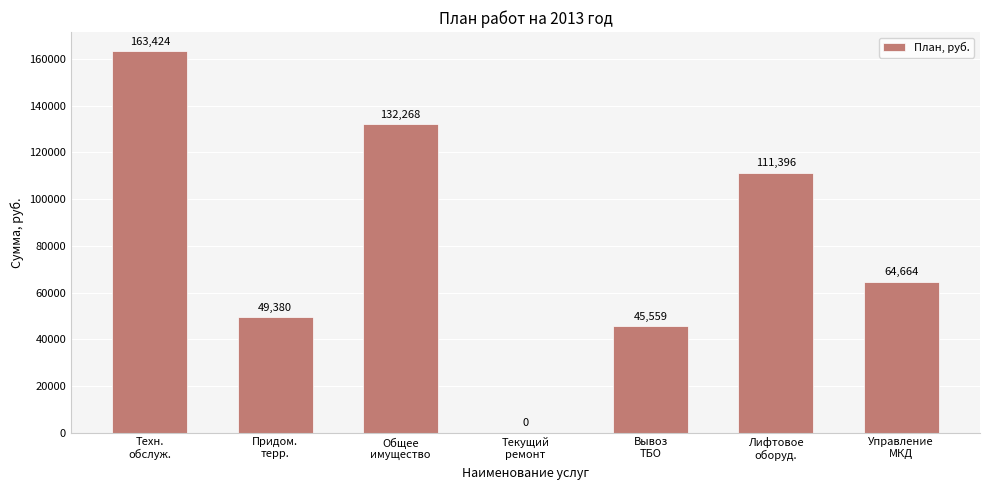

What is the greatest value displayed?

163424